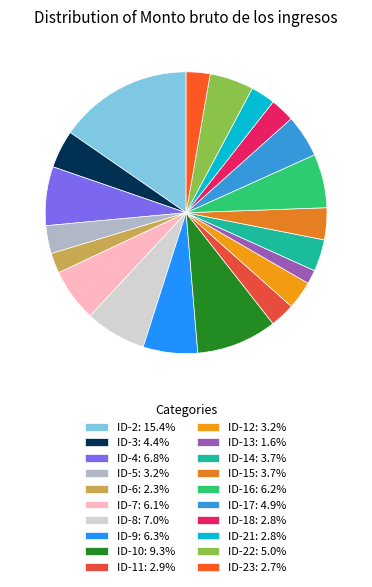

Which category has the biggest portion of the pie?

ID-2